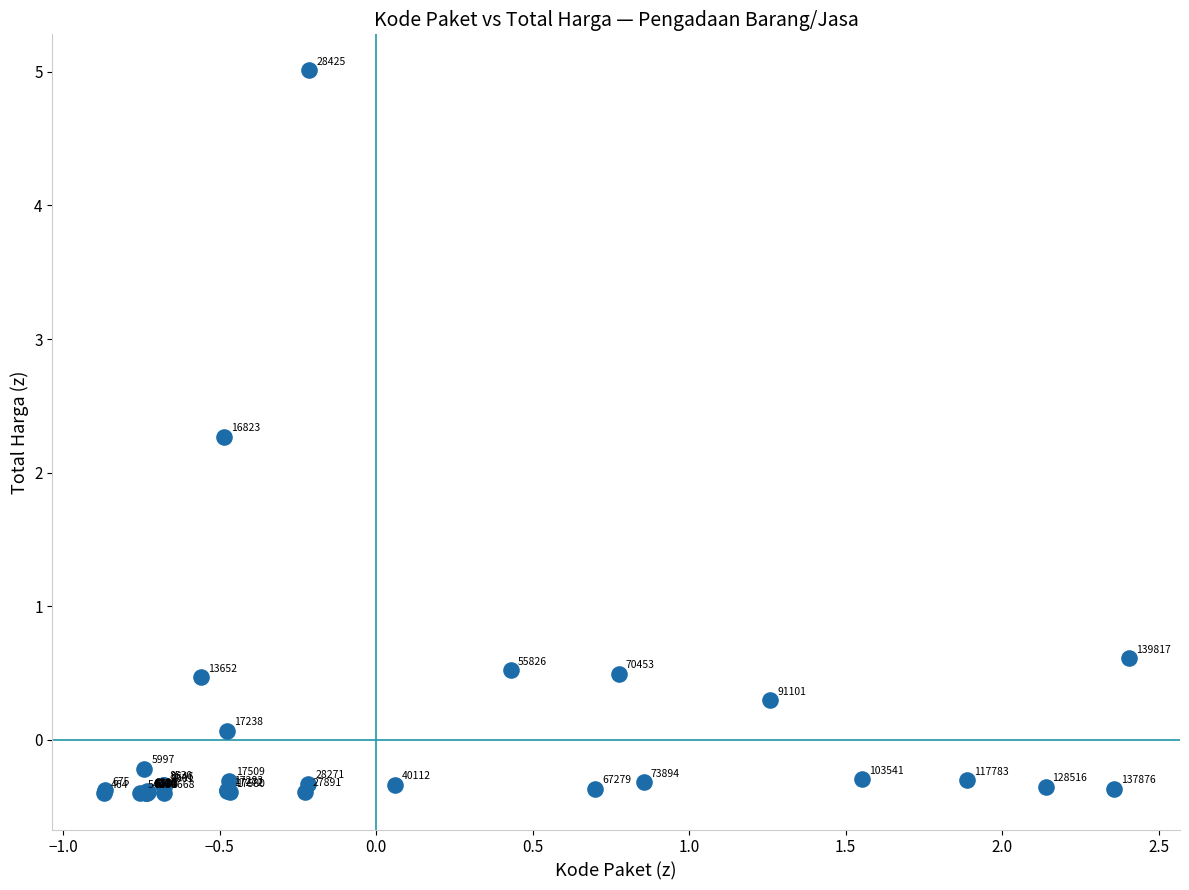

What Y value in the scatter plot is closest to 2?

2.3